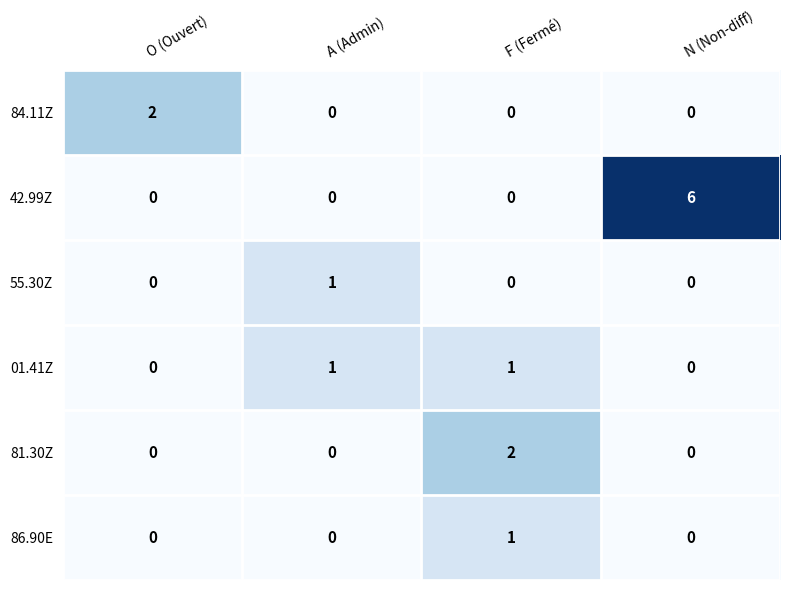

Which series has the largest total across all categories?

42.99Z